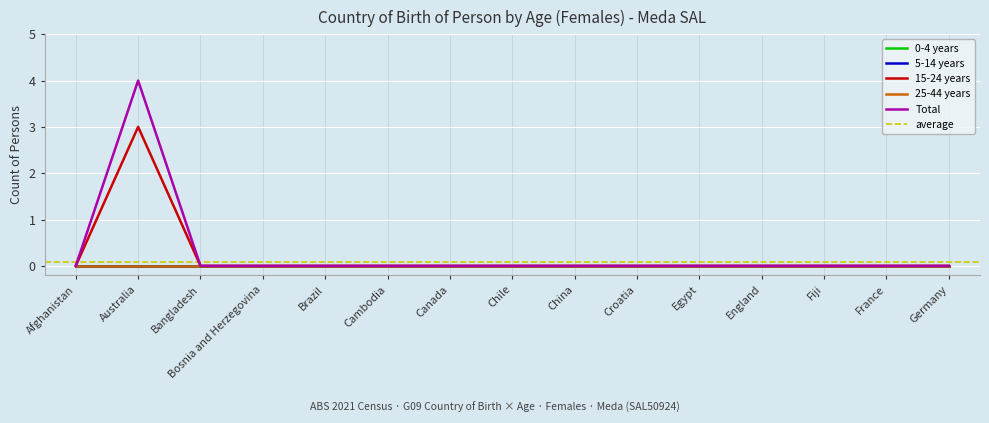

True or false: Total and 5-14 years cross at least once.

False